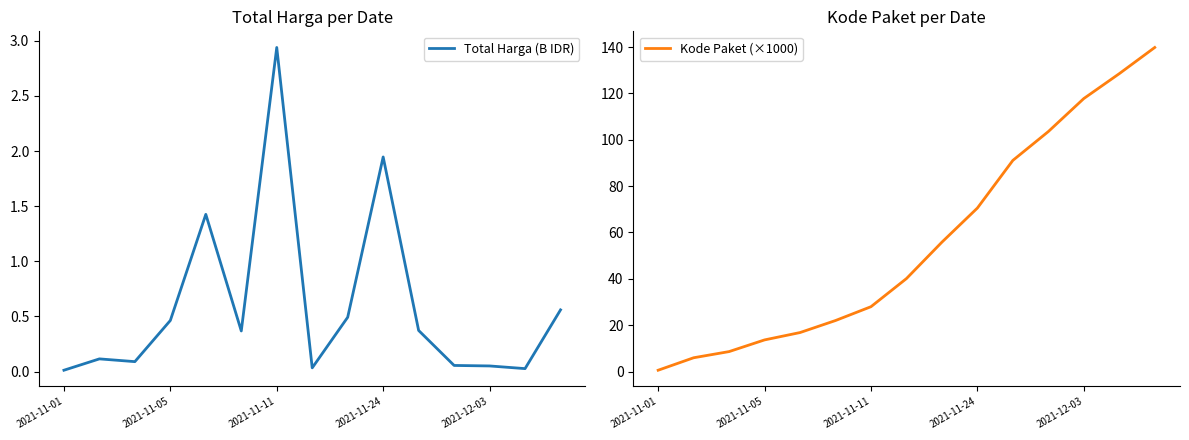

What are all the series names shown in the legend?

Total Harga (B IDR), Kode Paket (×1000)